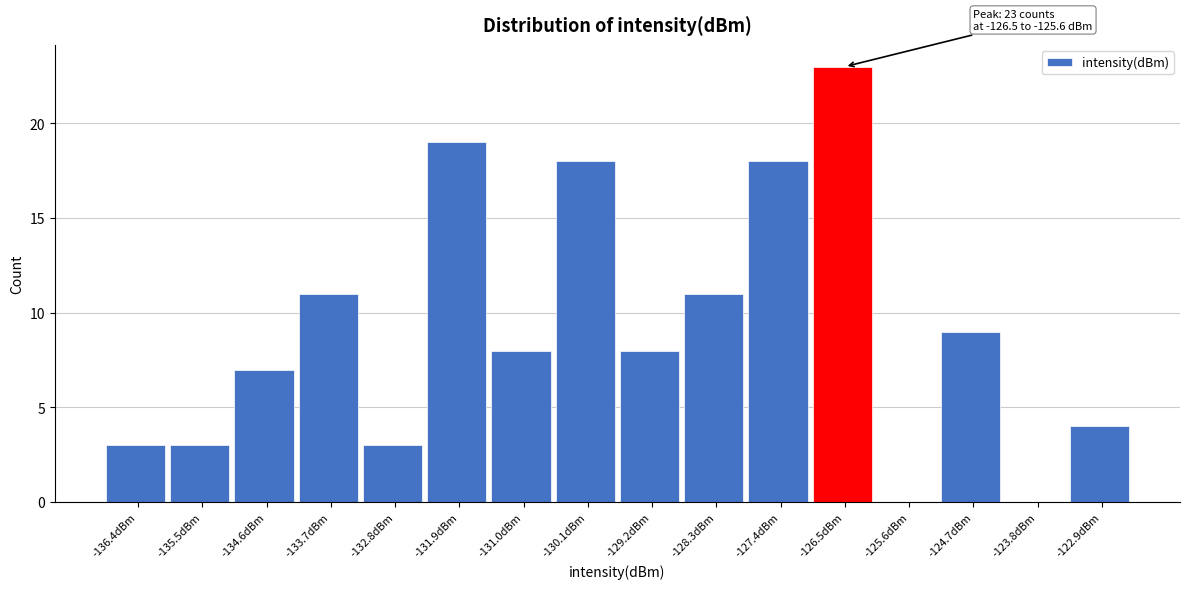

Reading right to left, extract all data points from this chart.

-122.9dBm=4	-123.8dBm=0	-124.7dBm=9	-125.6dBm=0	-126.5dBm=23	-127.4dBm=18	-128.3dBm=11	-129.2dBm=8	-130.1dBm=18	-131.0dBm=8	-131.9dBm=19	-132.8dBm=3	-133.7dBm=11	-134.6dBm=7	-135.5dBm=3	-136.4dBm=3